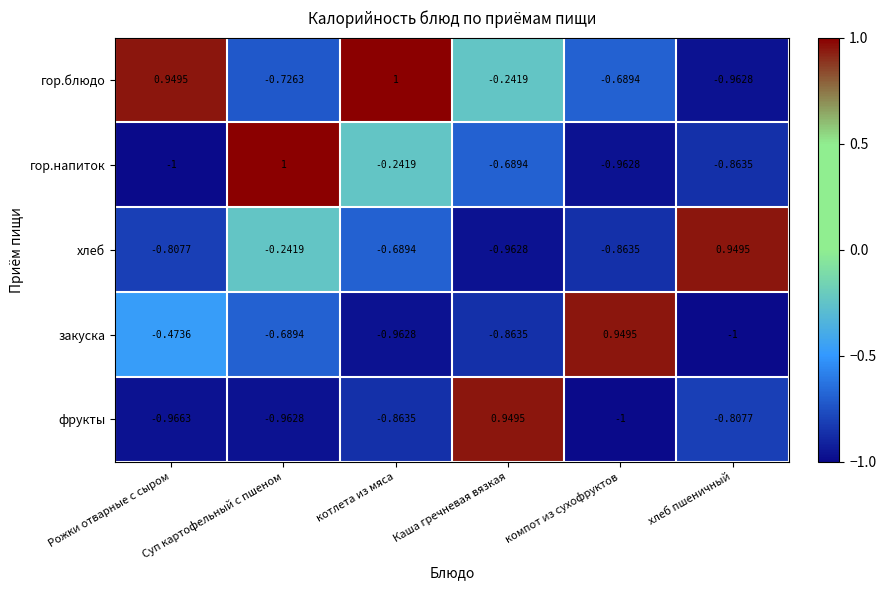

Which series has the widest spread of values?

гор.напиток